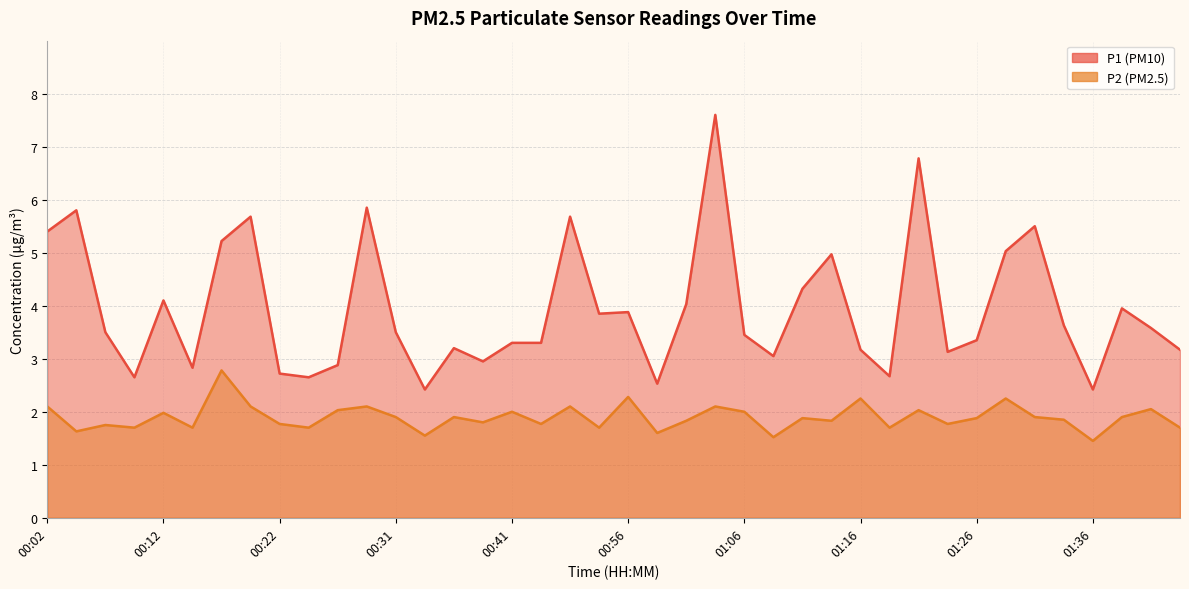

Which category has the highest value in the P2 series?

00:17